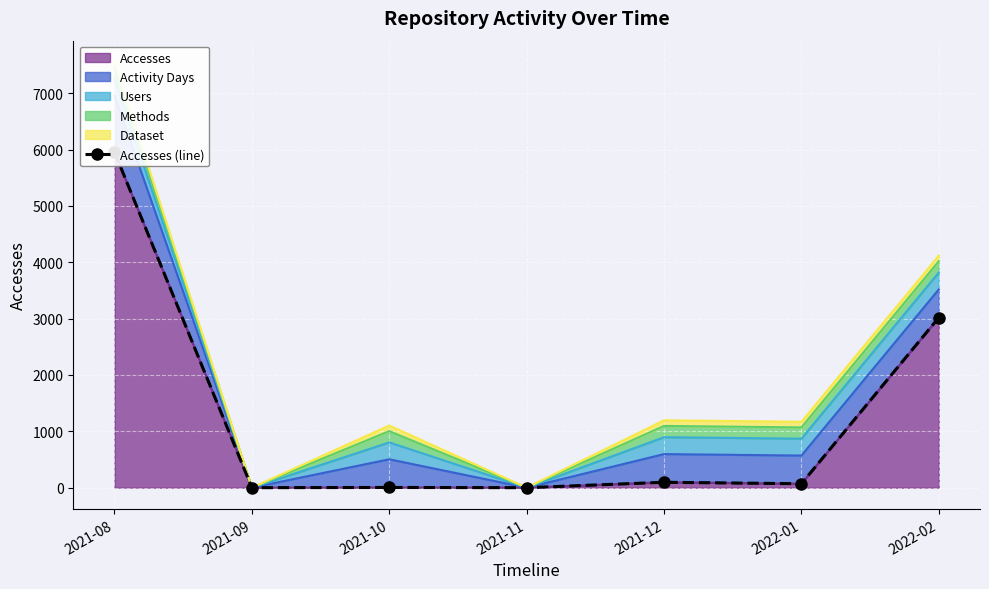

Reading left to right, transcribe all the data shown in this chart.

2021-08=5956	2021-09=0	2021-10=4	2021-11=0	2021-12=96	2022-01=70	2022-02=3019